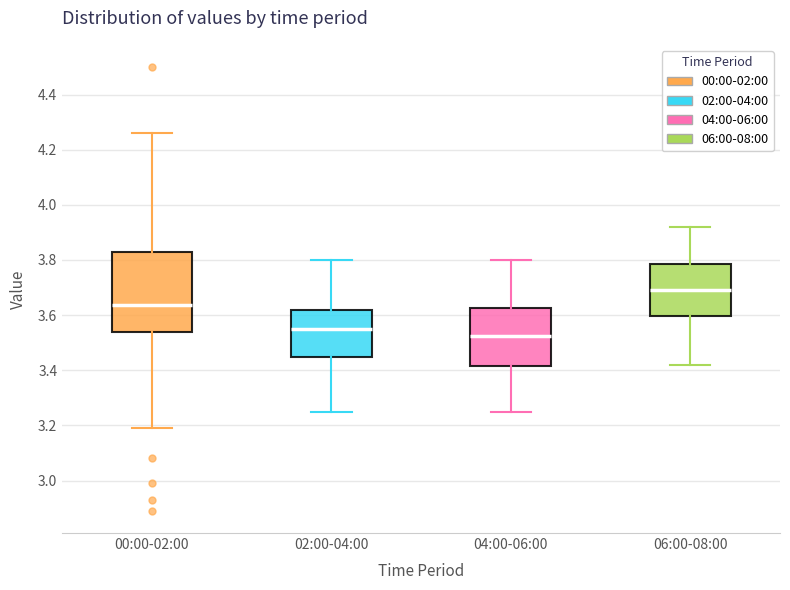

Where is the lower edge of the box for 06:00-08:00 on the y-axis? The values are not printed on the chart, so give them approximately, as read against the axis.

3.60